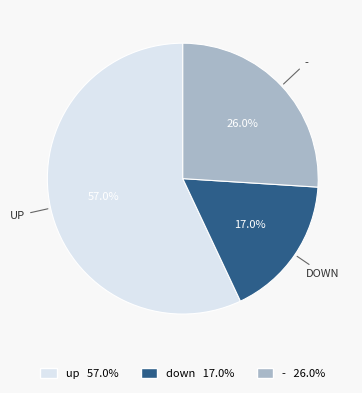

Between - and up, which is larger?

up